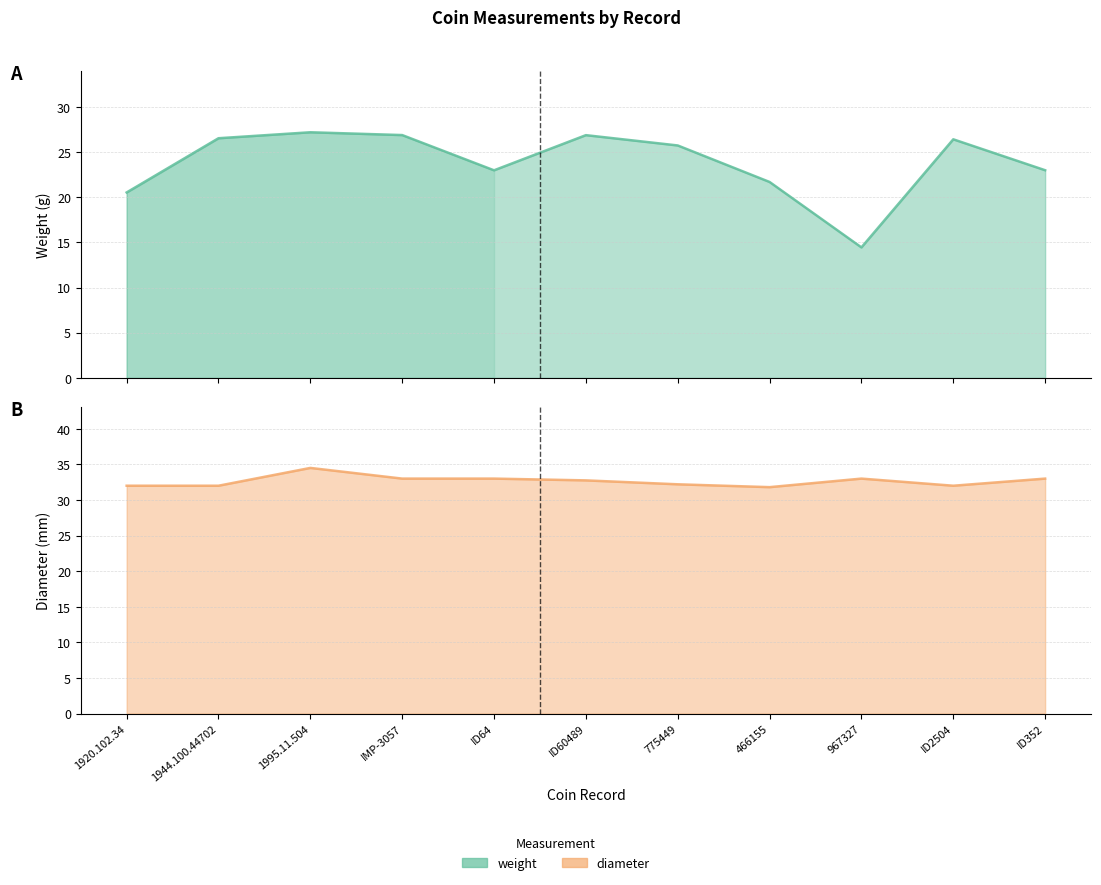

List the labels in order of diameter value, largest first.

1995.11.504, IMP-3057, ID64, 967327, ID352, ID60489, 775449, 1920.102.34, 1944.100.44702, ID2504, 466155